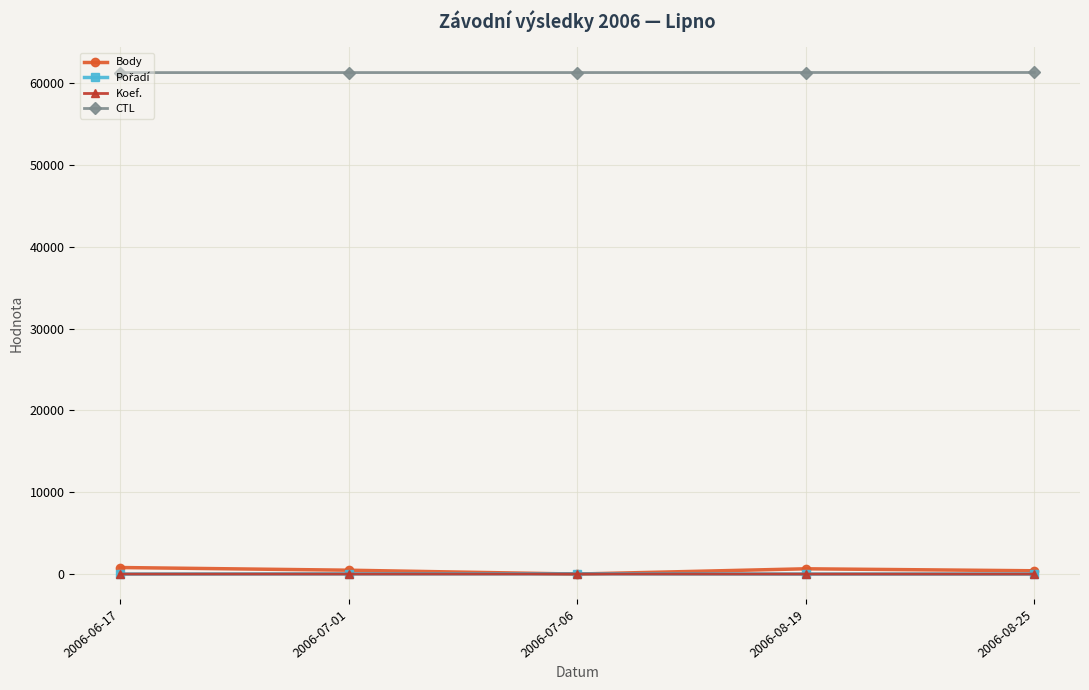

What is the label of the 3rd point from the left?

2006-07-06